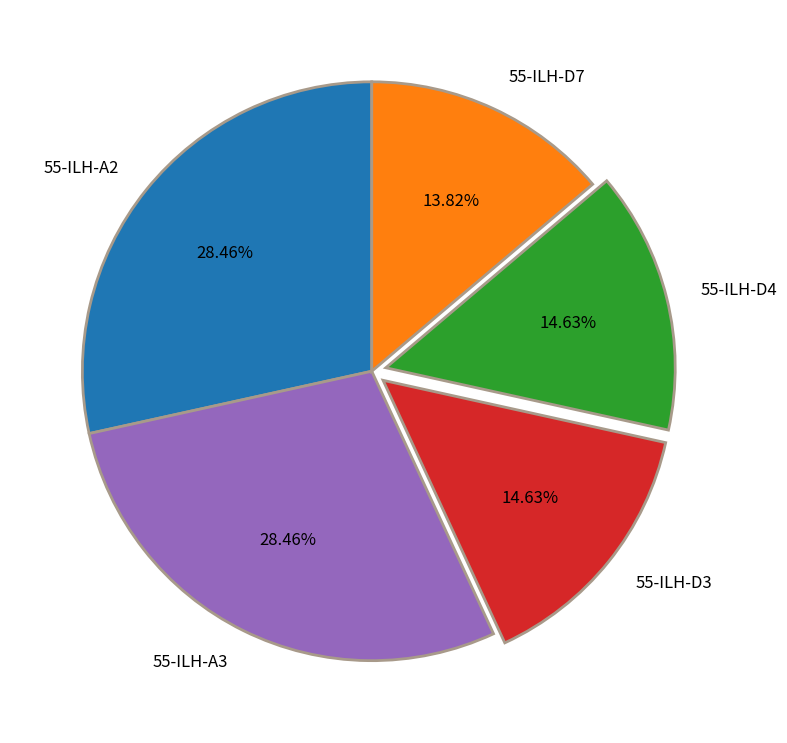

Does 55-ILH-D3 represent more than half of the total?

No